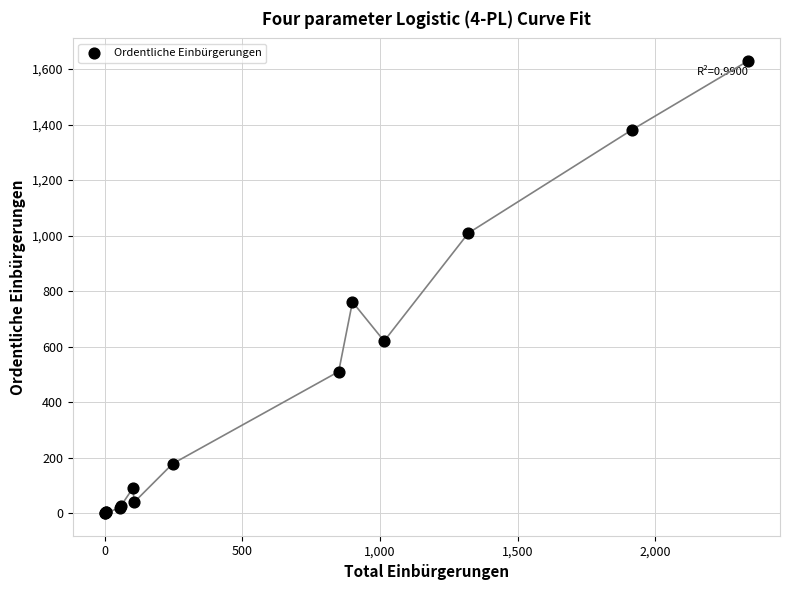

What Y value in the scatter plot is closest to 814?

761